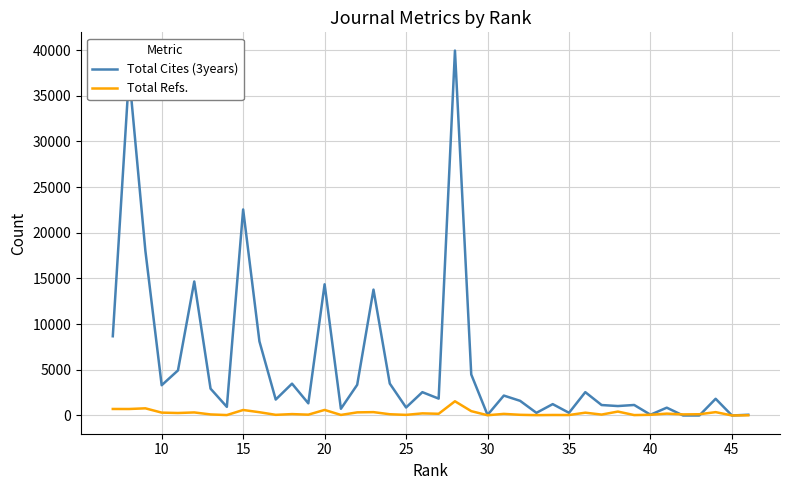

In Total Cites (3years), how many points are higher than both neighbors (excluding endpoints)?

14